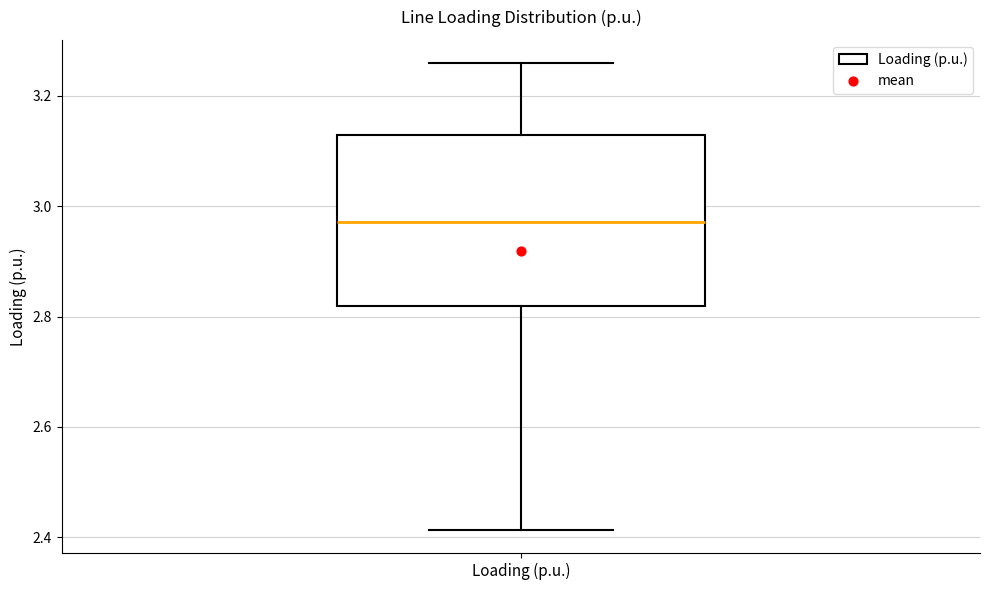

Read this box plot against the y-axis: the position of the median line, the range covered by the box, and the ends of both whiskers. The values are not printed on the chart, so give them approximately, as read against the axis.

median 2.98, box 2.82 to 3.12, whiskers 2.42 to 3.26